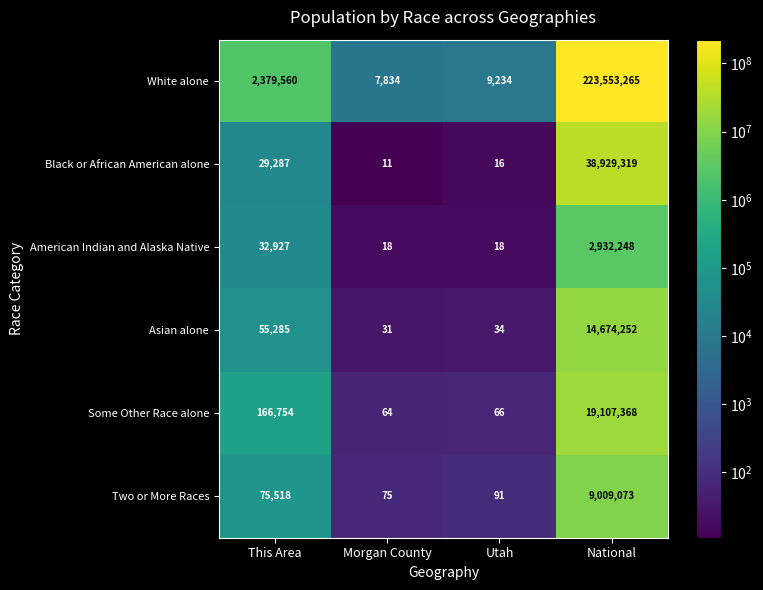

Reading left to right, transcribe all the data shown in this chart.

White alone: This Area=2379560	Morgan County=7834	Utah=9234	National=223553265
Black or African American alone: This Area=29287	Morgan County=11	Utah=16	National=38929319
American Indian and Alaska Native: This Area=32927	Morgan County=18	Utah=18	National=2932248
Asian alone: This Area=55285	Morgan County=31	Utah=34	National=14674252
Some Other Race alone: This Area=166754	Morgan County=64	Utah=66	National=19107368
Two or More Races: This Area=75518	Morgan County=75	Utah=91	National=9009073